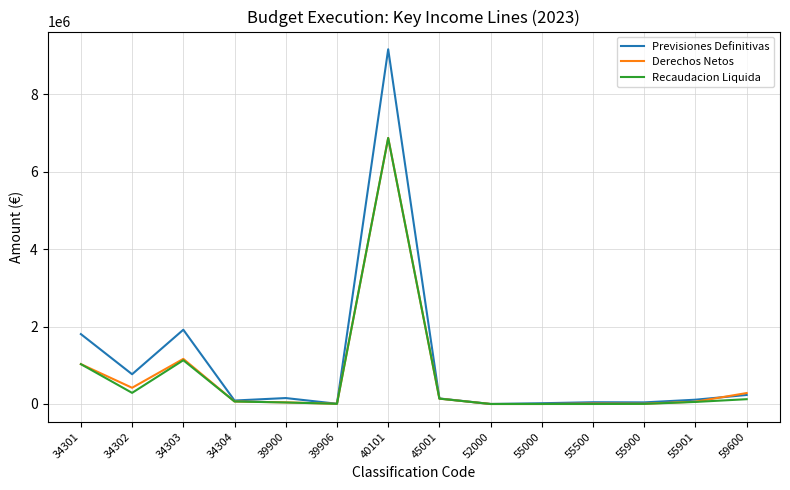

Between 40101 and 59600, which series saw the biggest shift?

Previsiones Definitivas